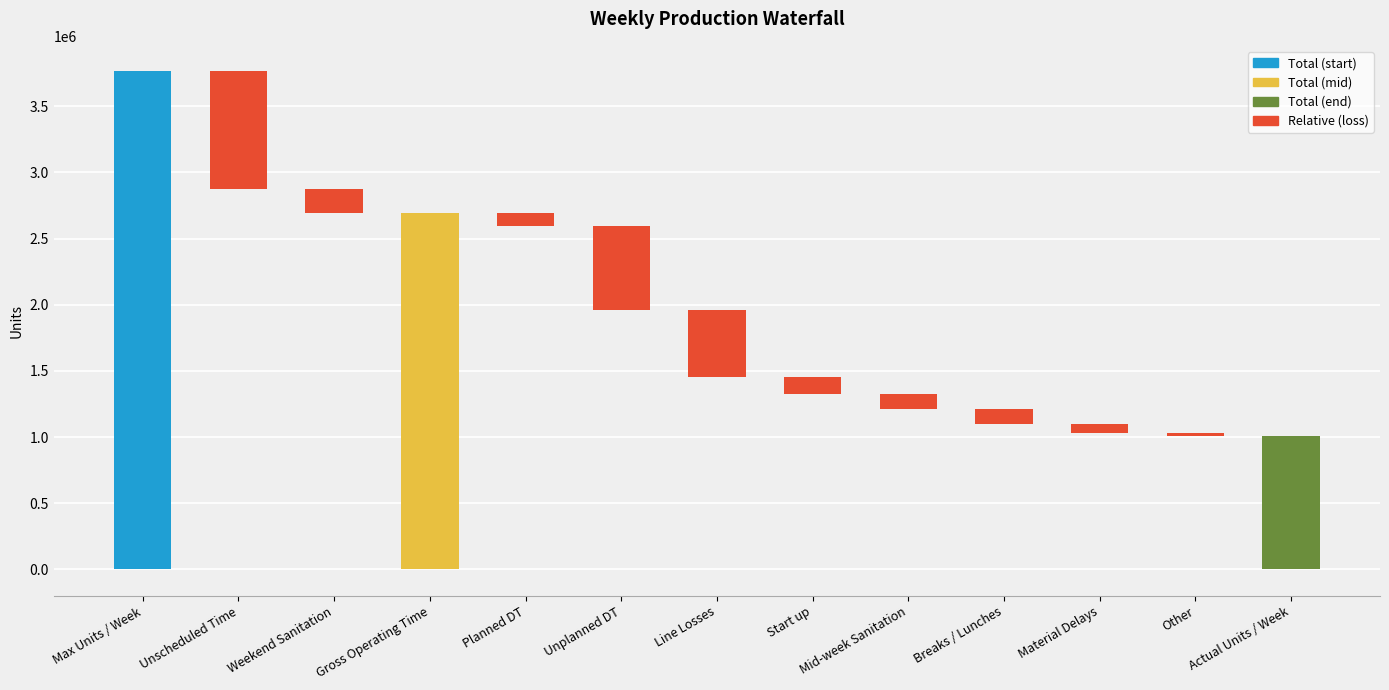

Are the bars horizontal?

No